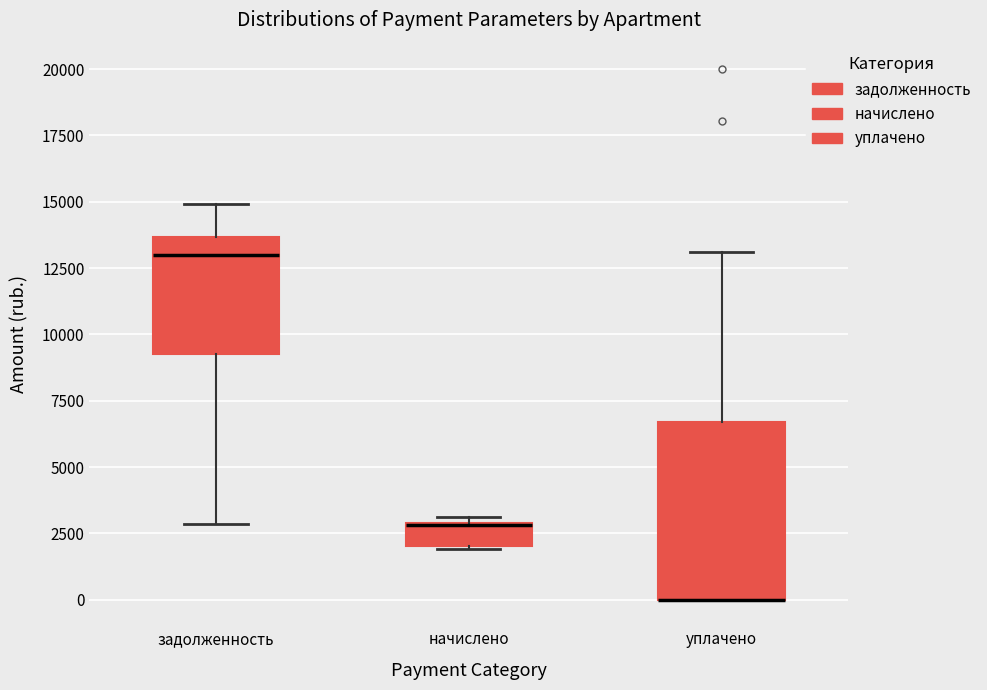

Reading left to right, transcribe this box plot: for each box, give where its median line is, the range the box spans, and where its two whiskers end, as read against the y-axis. The values are not printed on the chart, so give them approximately, as read against the axis.

задолженность: median 13000, box 9500 to 13500, whiskers 3000 to 15000
начислено: median 3000, box 2000 to 3000, whiskers 2000 to 3000 (just above the box's upper edge)
уплачено: median 0 (drawn on the box's lower edge), box 0 to 6500, whiskers 0 to 13000